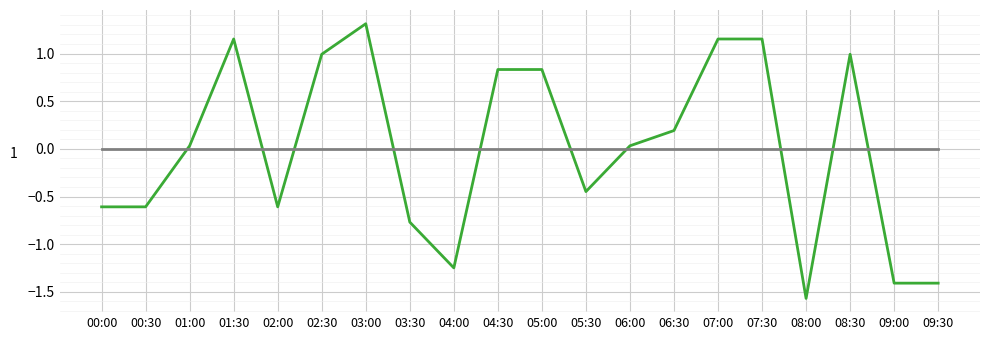

How many series are shown in this chart?

2